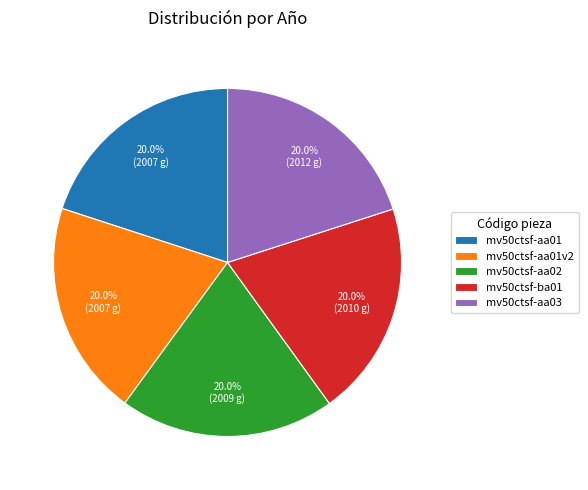

To the nearest percent, what portion does mv50ctsf-ba01 represent?

20%